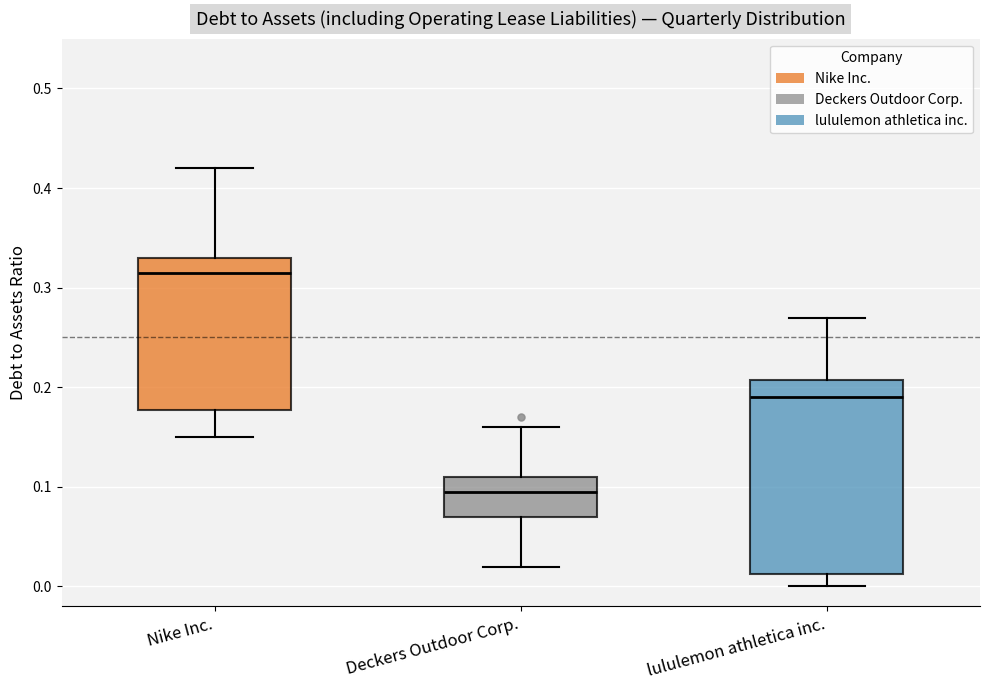

Which box has the highest median line?

Nike Inc.